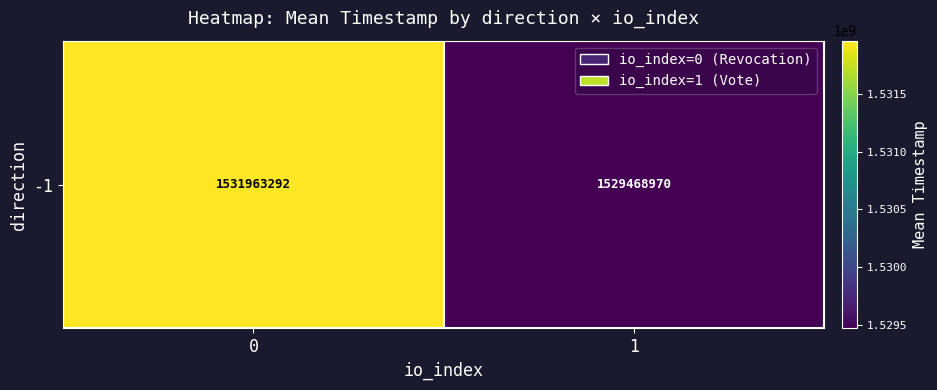

What is the difference between the values at 0 and 1?

2494322